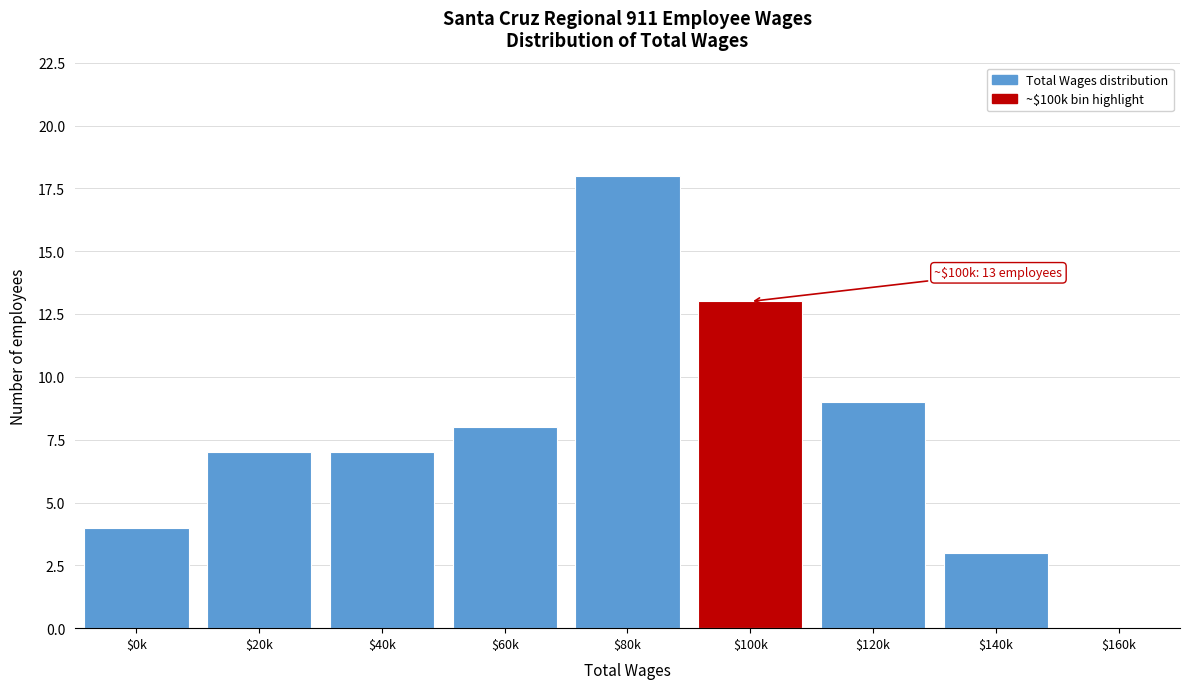

What is the approximate value at $140k, to the nearest 5?

5